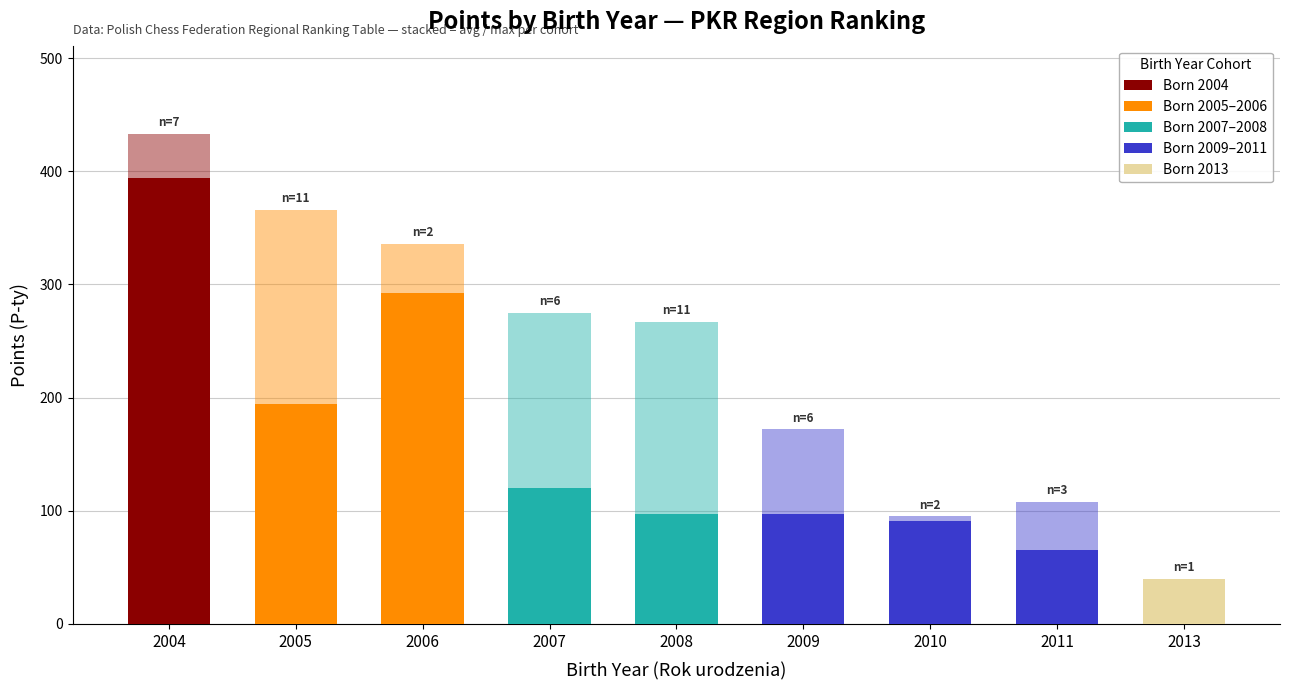

Does the chart contain stacked bars?

Yes